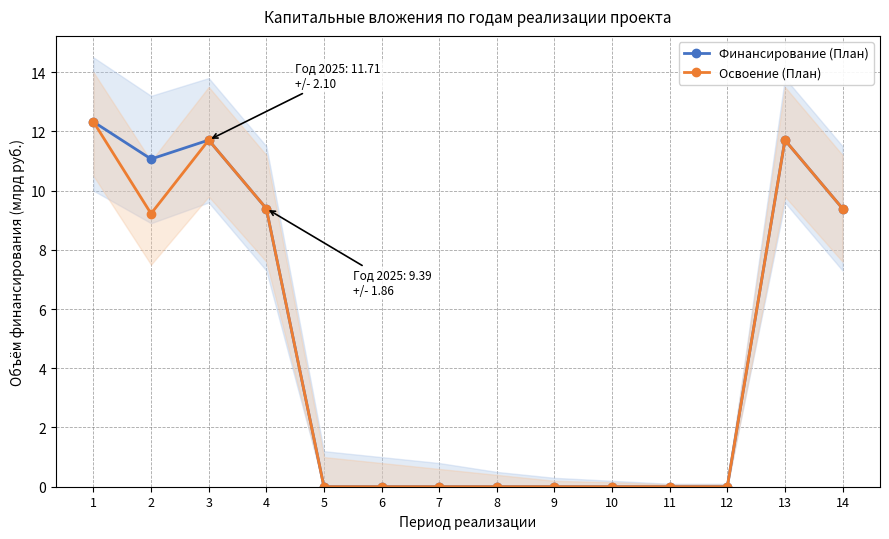

How many series are shown in this chart?

2